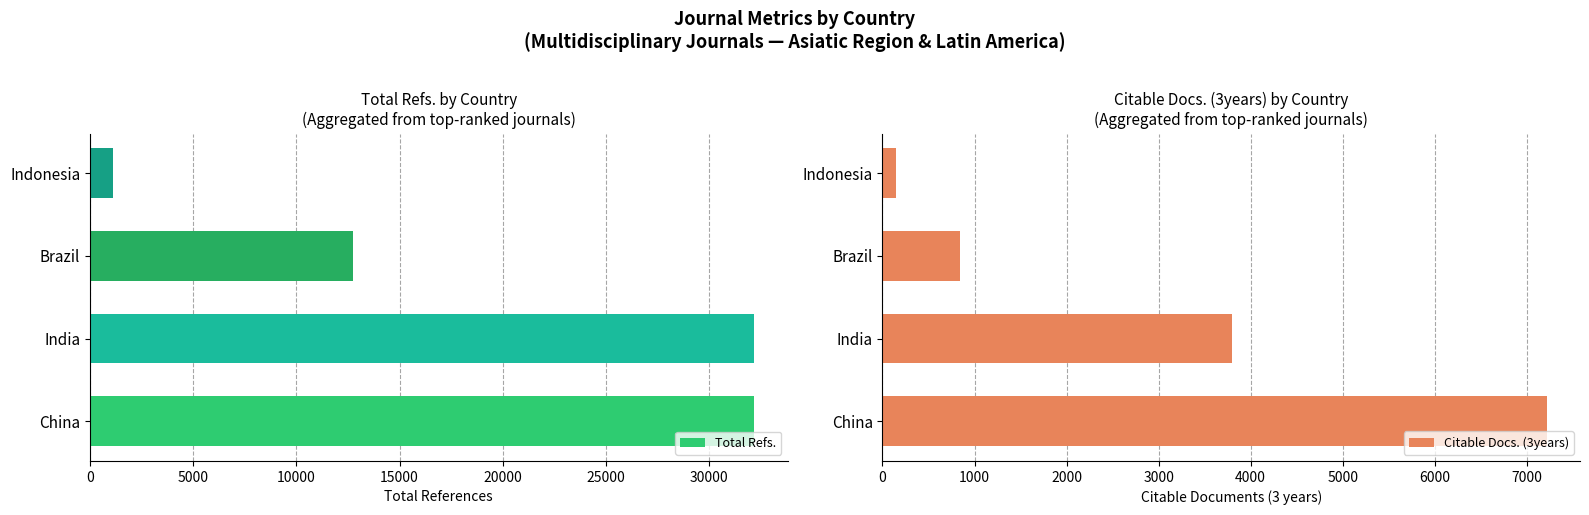

What is the minimum value shown in the chart?

152